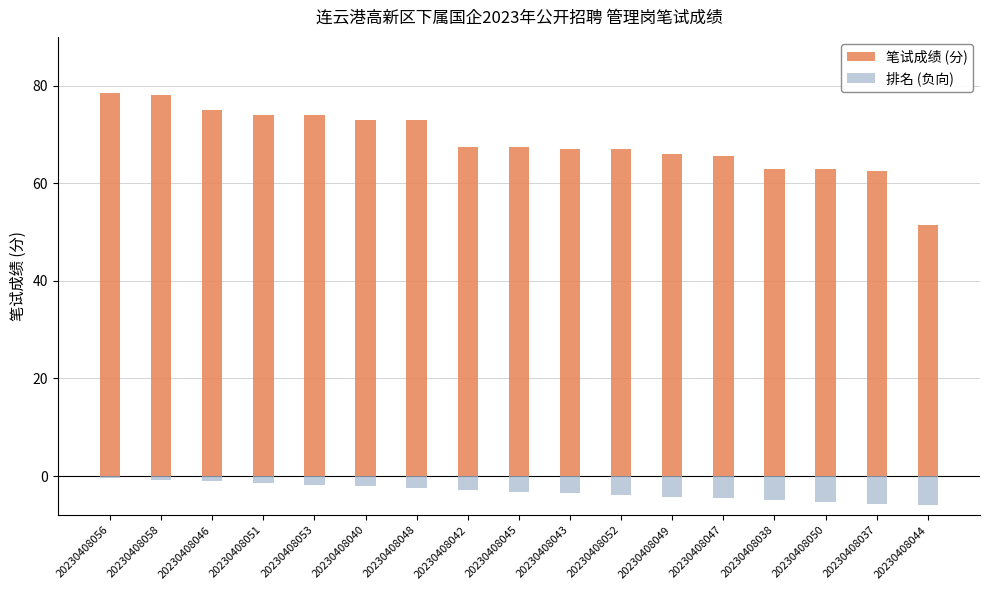

Which category has the lowest value across all series?

20230408044